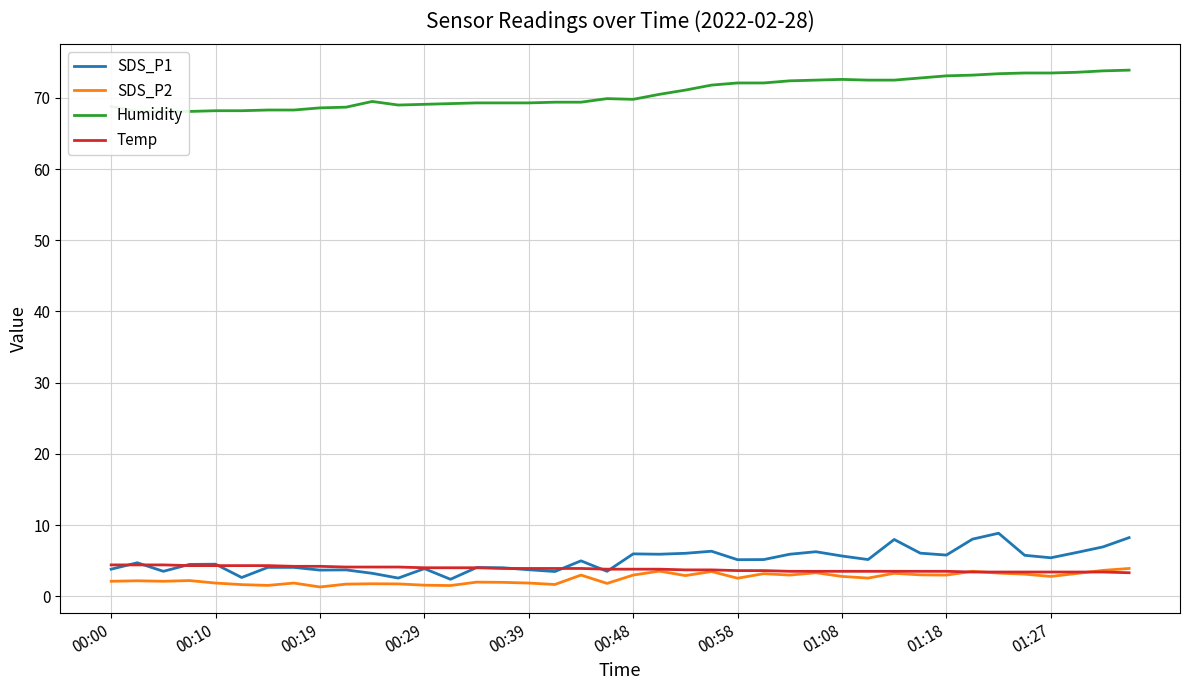

True or false: SDS_P1 has a value of 6.2 at 27.

True